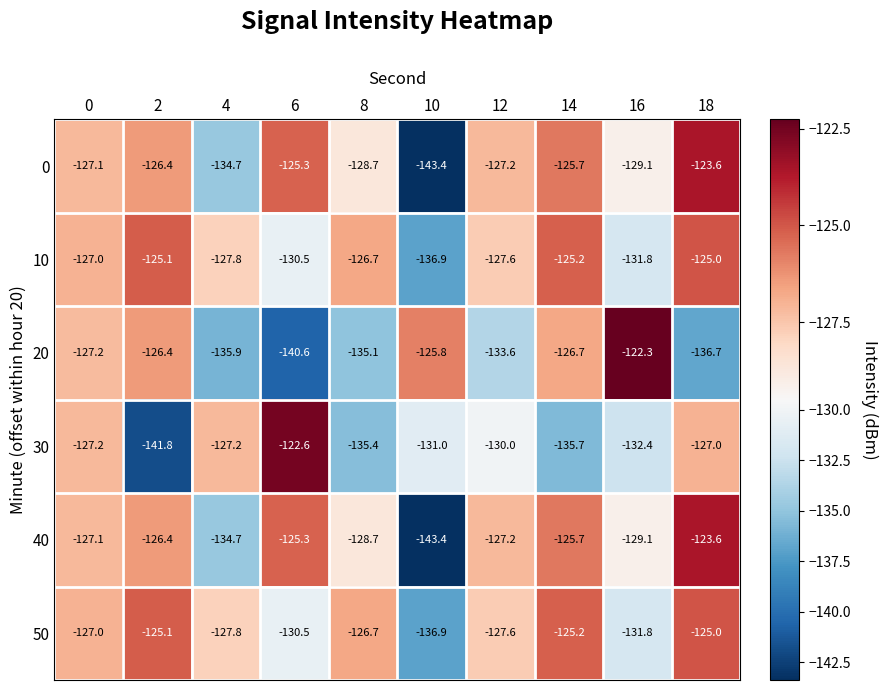

Is the value of 40 at 18 greater than the value of 30 at 12?

Yes